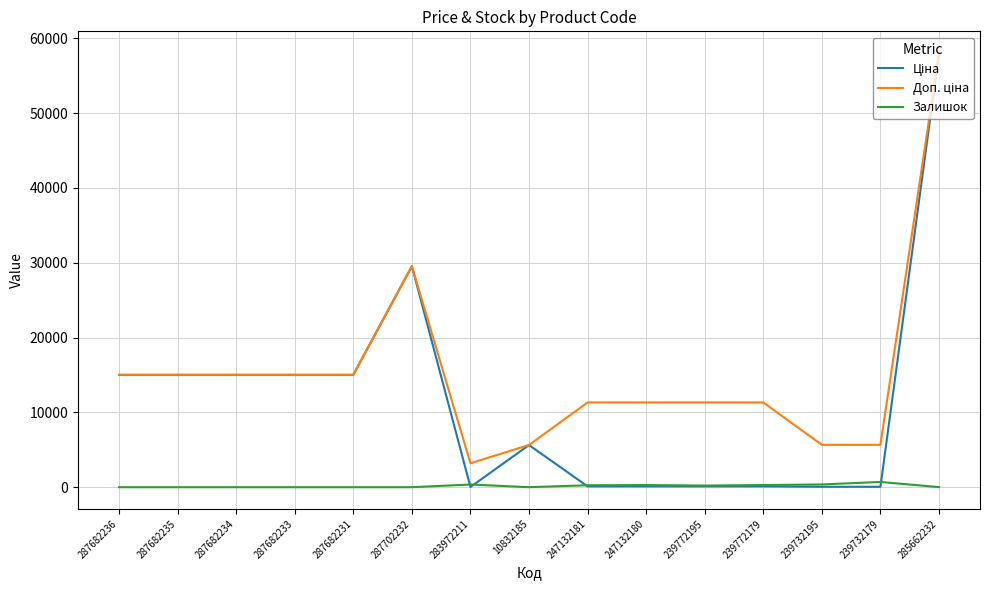

What is the spread (max minus min) of values at 287682234?

15019.2